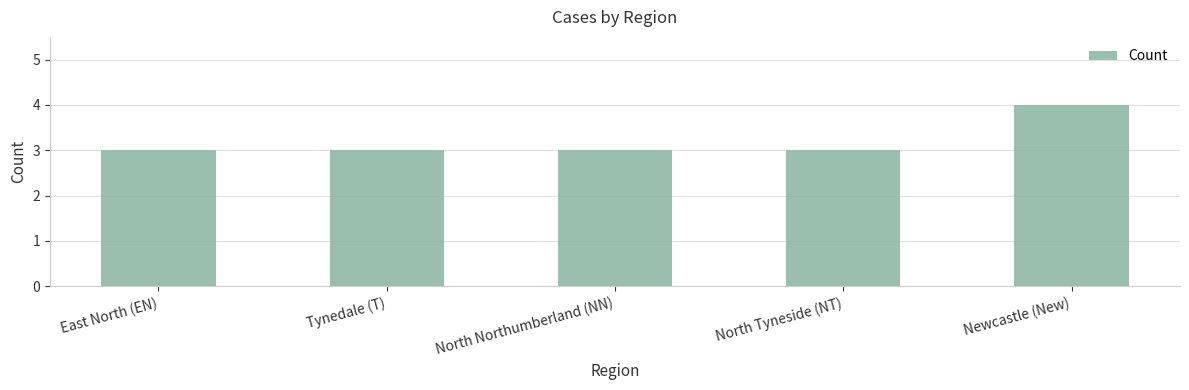

What is the label of the 2nd bar from the left?

Tynedale (T)